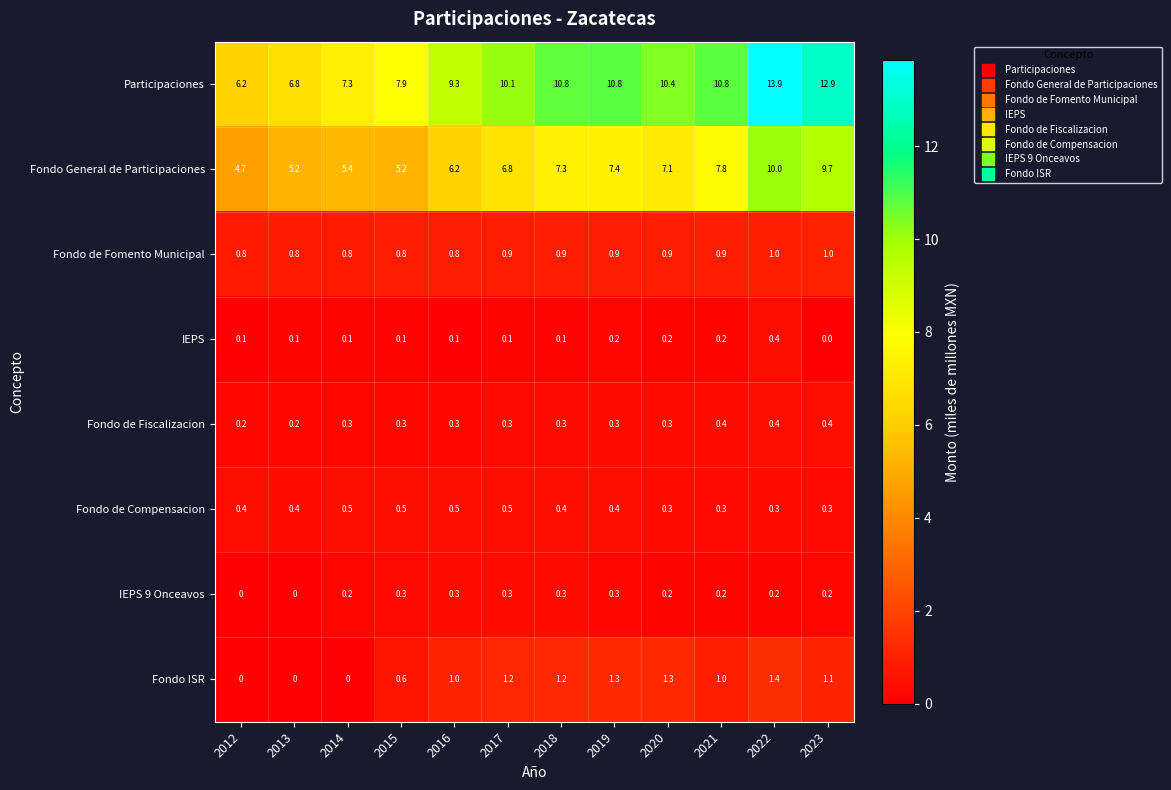

Between 2013 and 2015, which series saw the biggest shift?

Participaciones